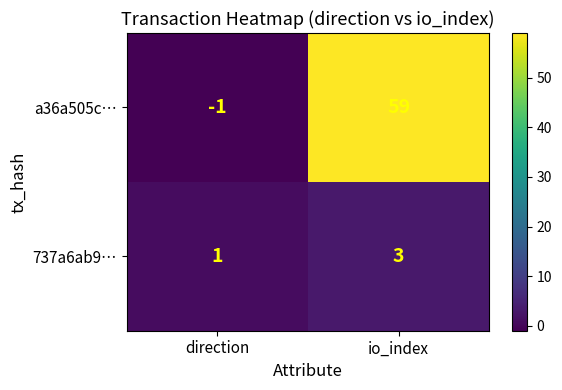

What is the sum of the a36a505c… values at io_index and direction?

58